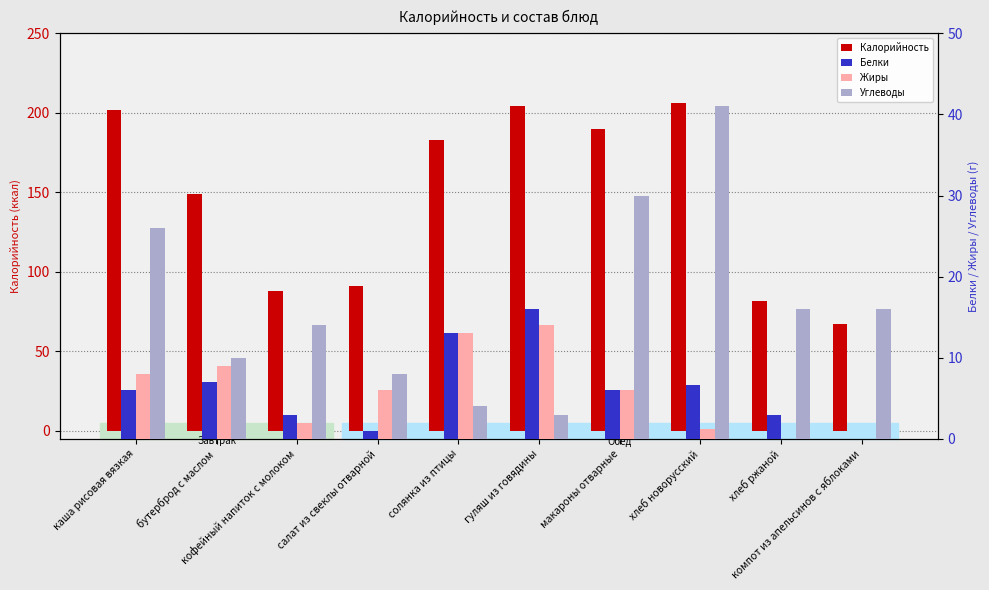

What is the difference between the Жиры values at хлеб новорусский and макароны отварные?

4.8